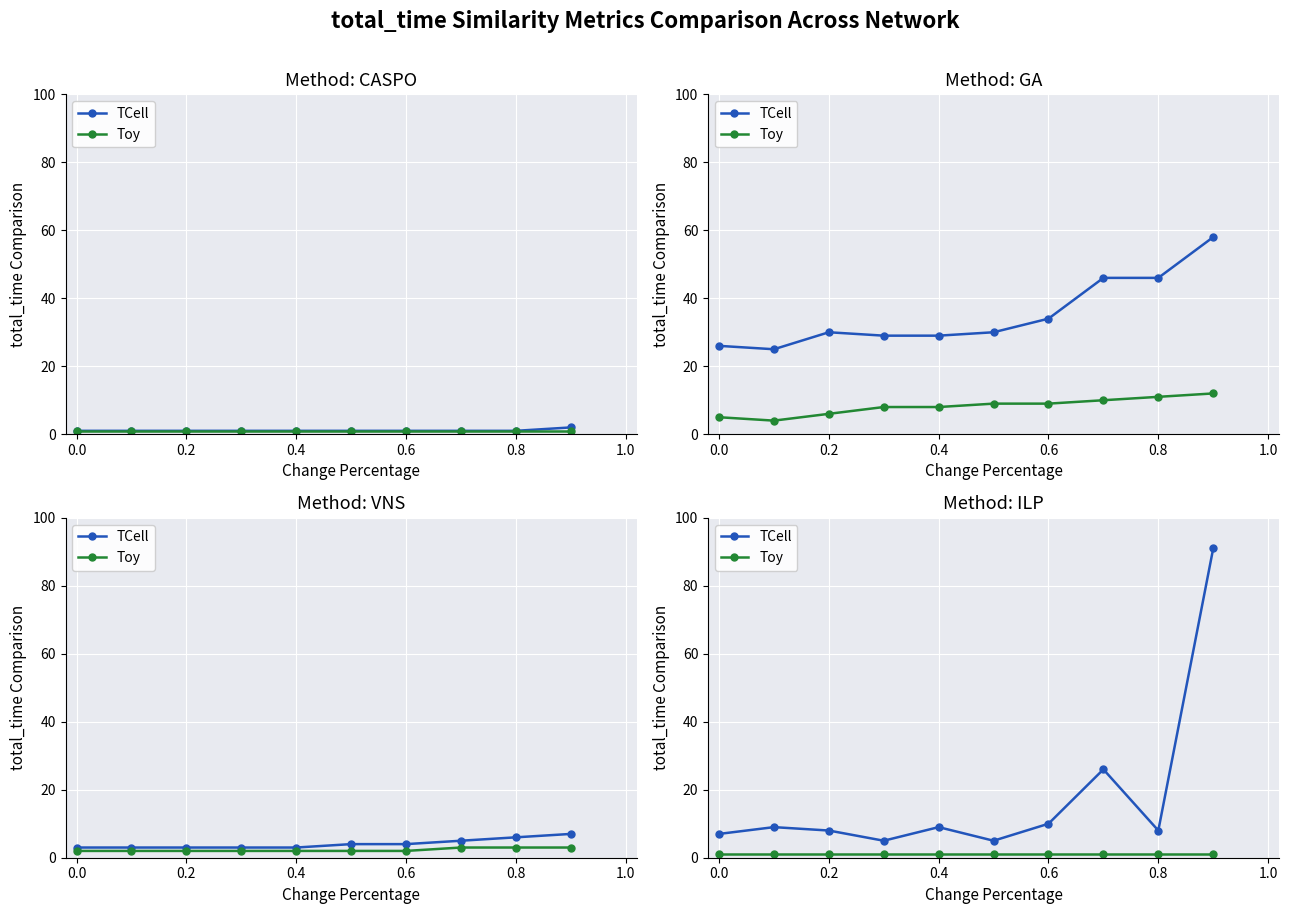

What position from the left is 0.4?

5